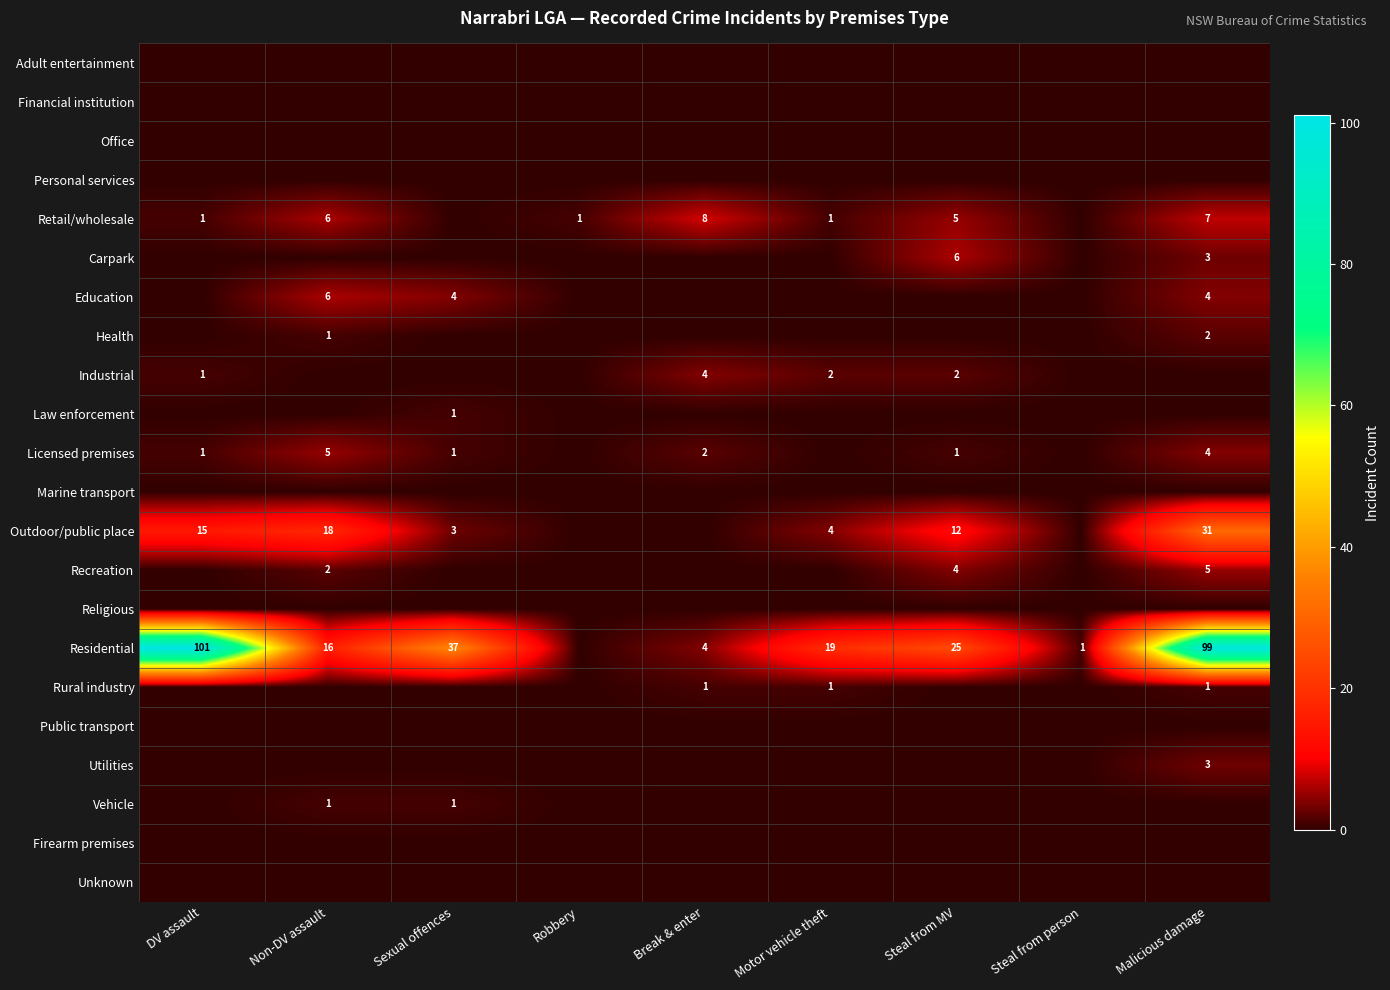

What is the greatest value displayed?

101